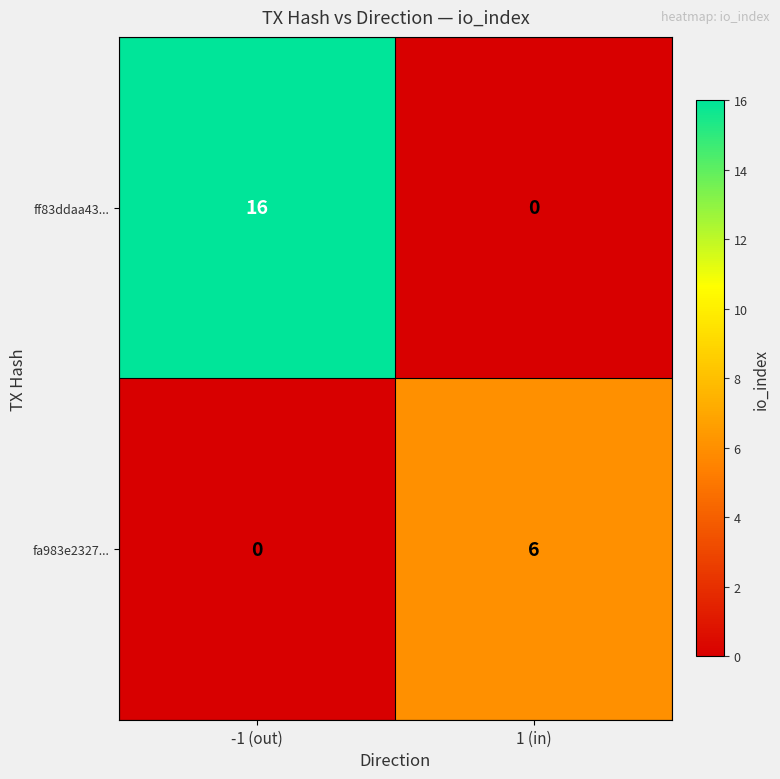

At which label does ff83ddaa43... reach its peak?

-1 (out)